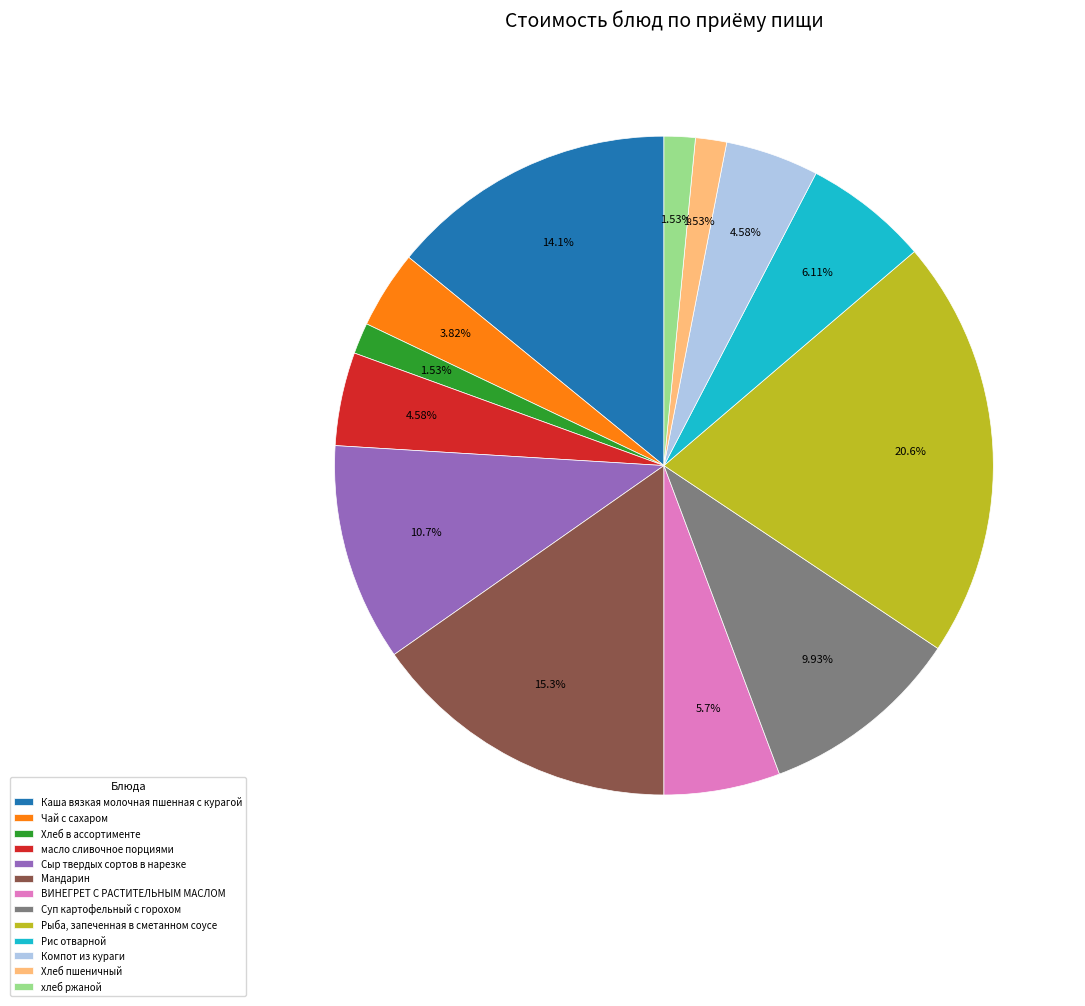

What is the largest slice in the pie chart?

Рыба, запеченная в сметанном соусе